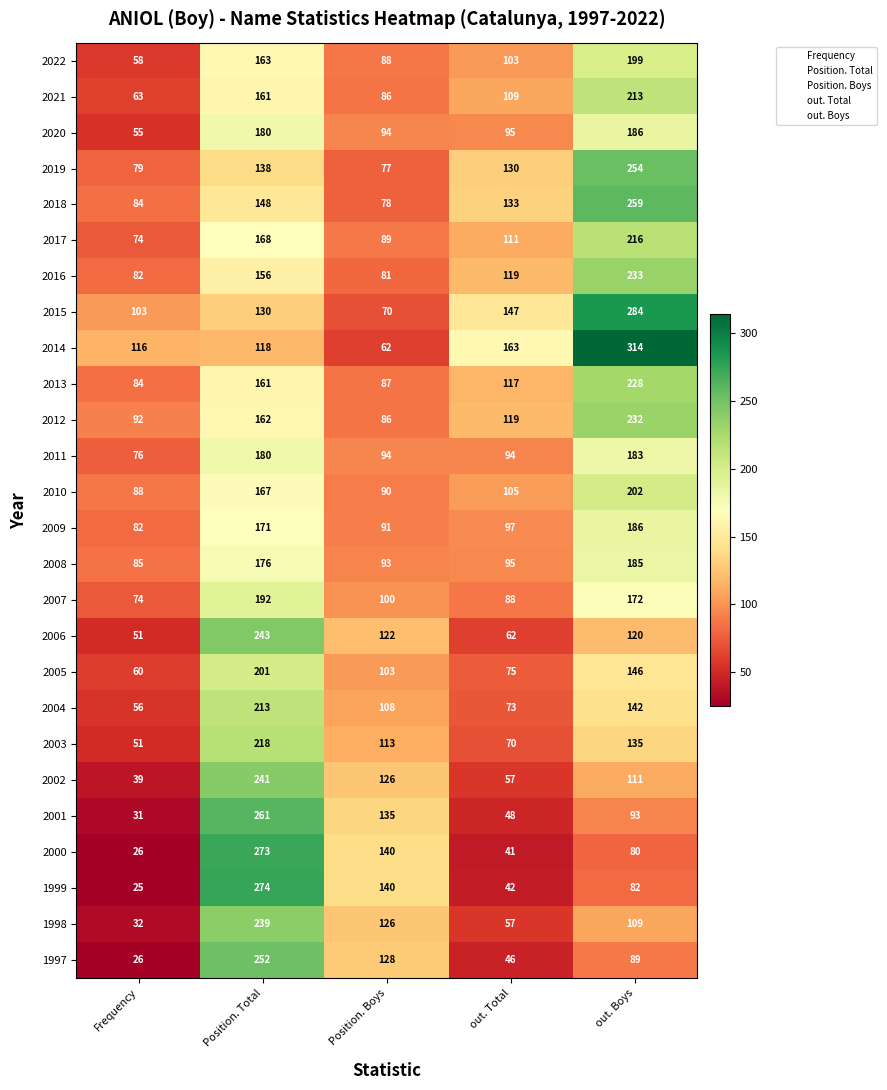

The 2014 series shows 314 at out. Boys. True or false?

True